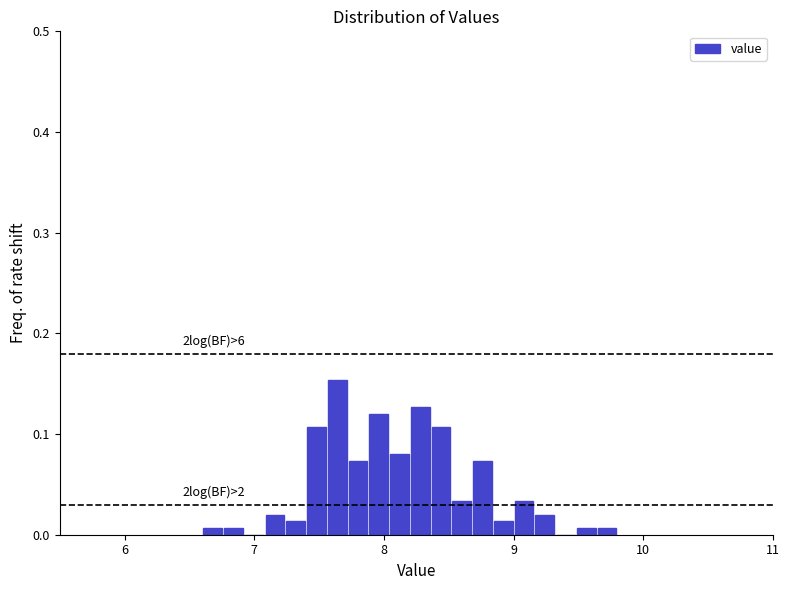

Around what value on the x-axis is the tallest bar? Give the approximate position of its centre, as read against the axis.

7.6